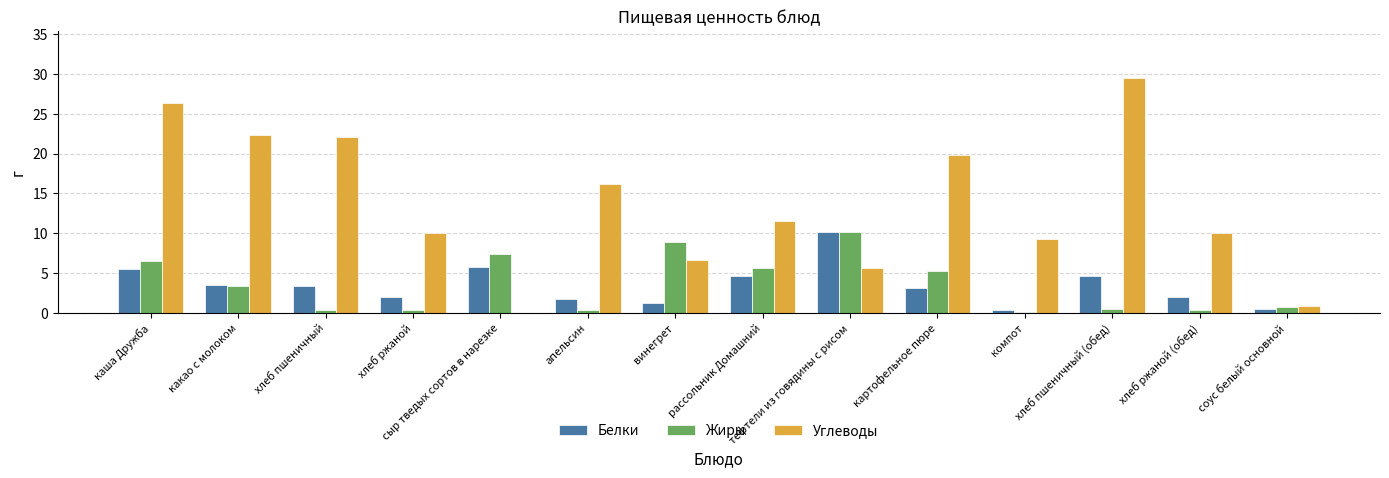

How many positive values does the Углеводы series have?

13